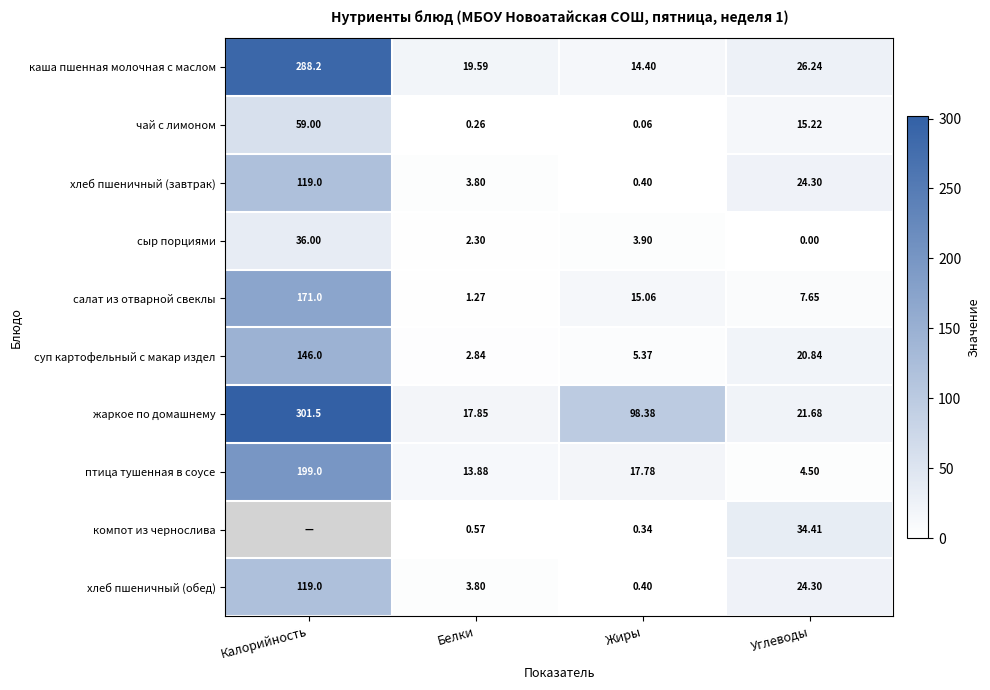

What is the sum of the хлеб пшеничный (обед) values at Калорийность and Жиры?

119.4